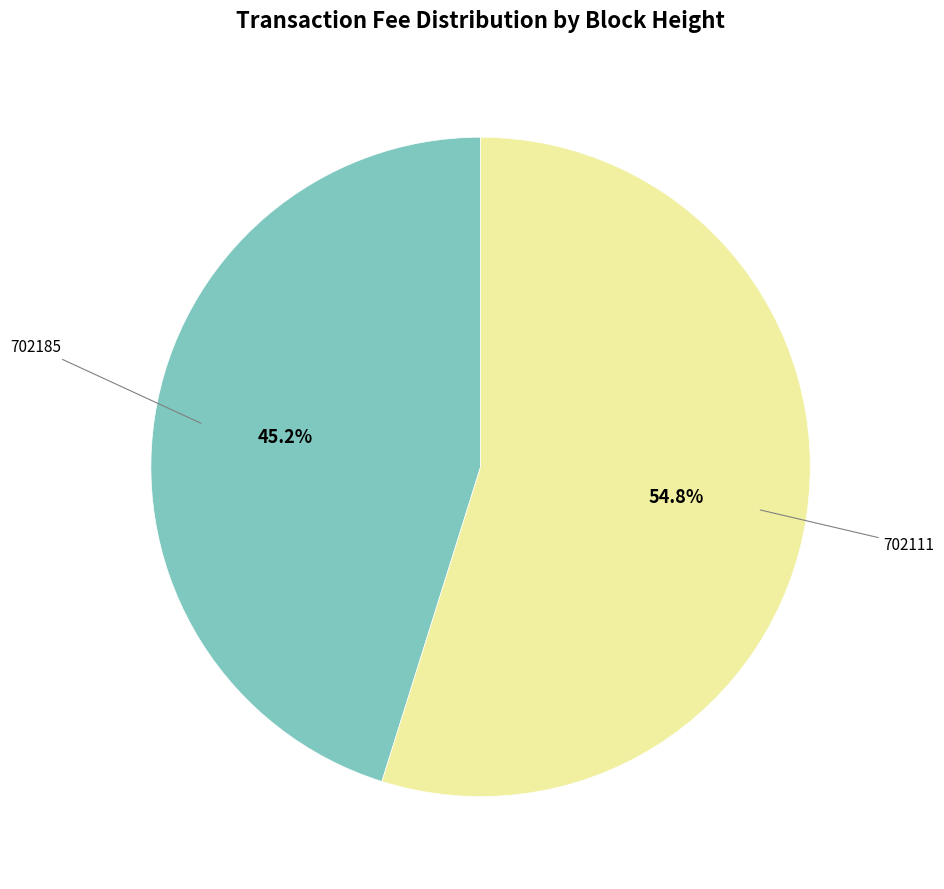

What is the majority slice?

702111